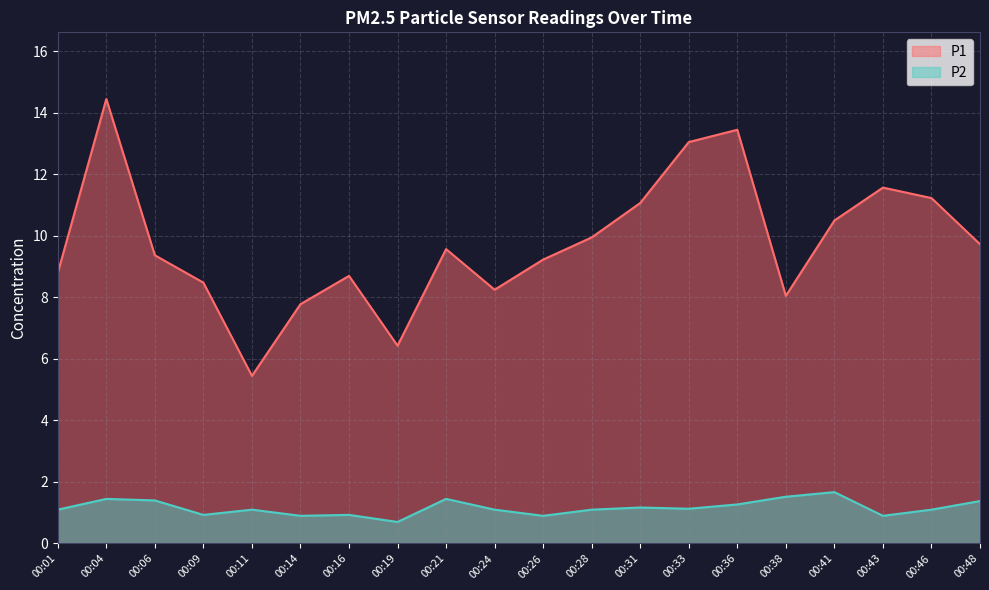

List the series in order of their peak value, highest first.

P1, P2